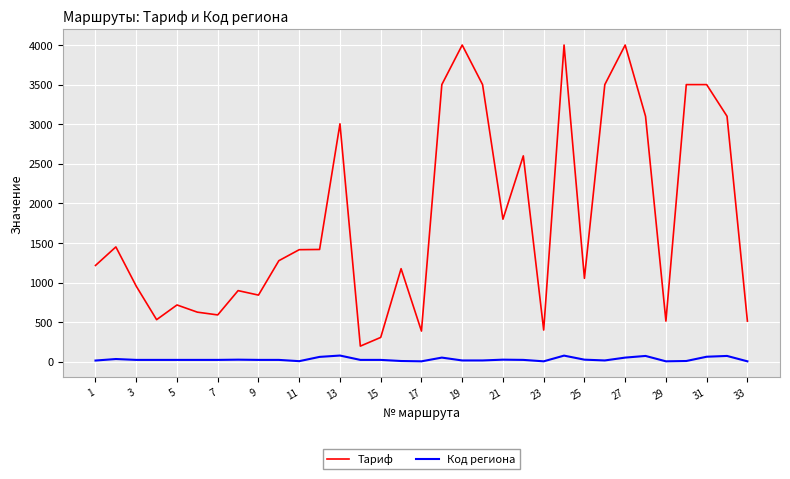

Rank the series by their maximum value, from highest to lowest.

Тариф, Код региона